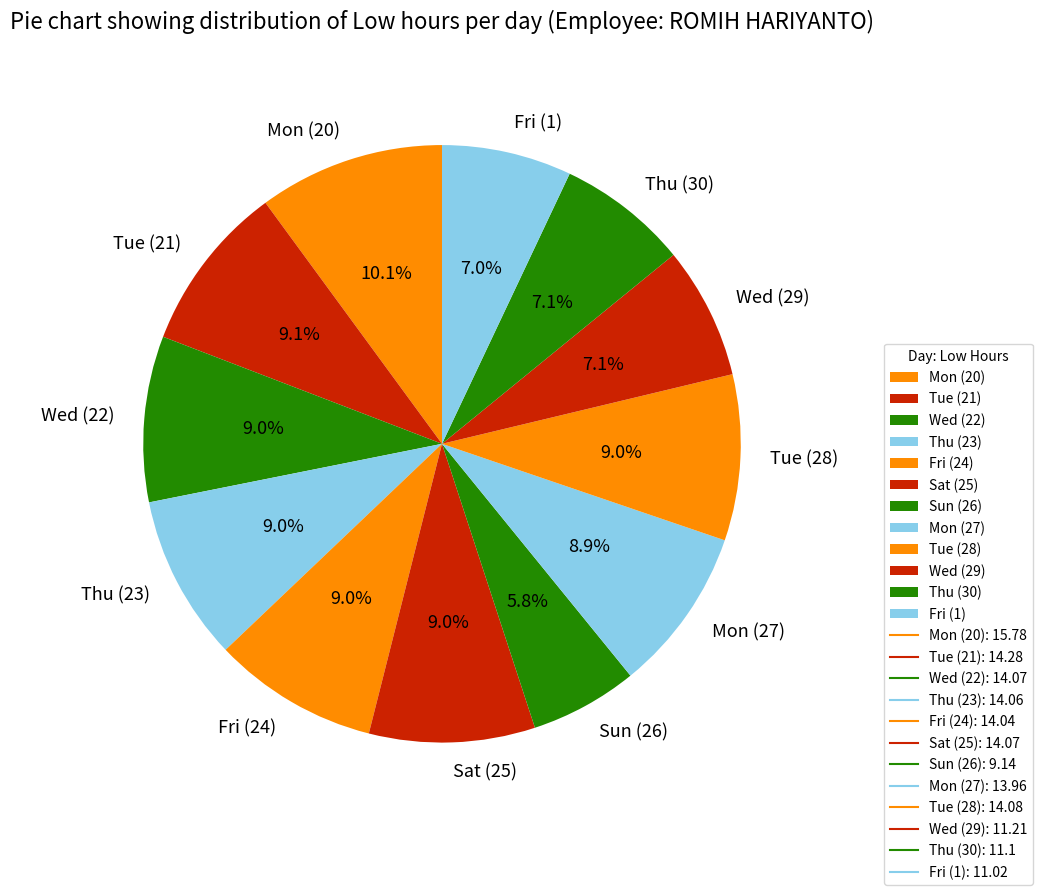

Which category has the smallest portion of the pie?

Sun (26)